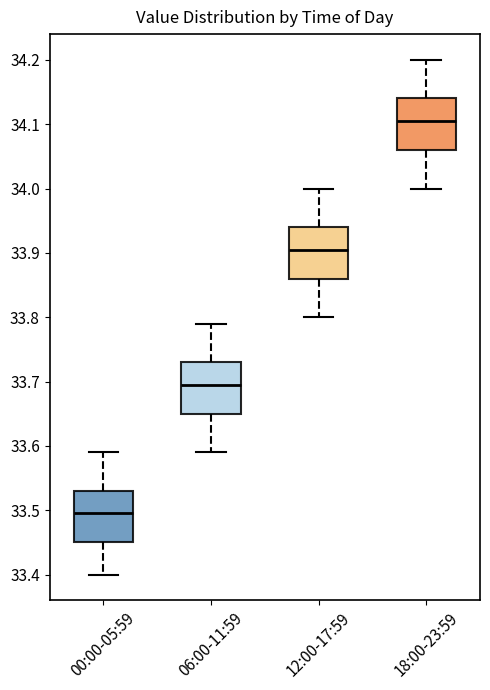

Which box has the highest median line?

18:00-23:59